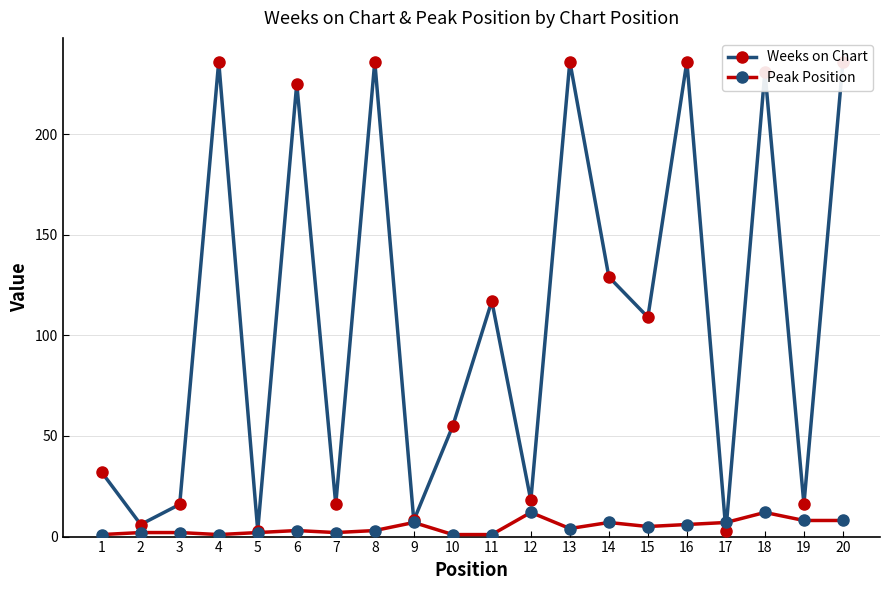

Reading left to right, what are all the values shown in this chart?

Weeks on Chart: 32	6	16	236	3	225	16	236	8	55	117	18	236	129	109	236	3	231	16	236
Peak Position: 1	2	2	1	2	3	2	3	7	1	1	12	4	7	5	6	7	12	8	8